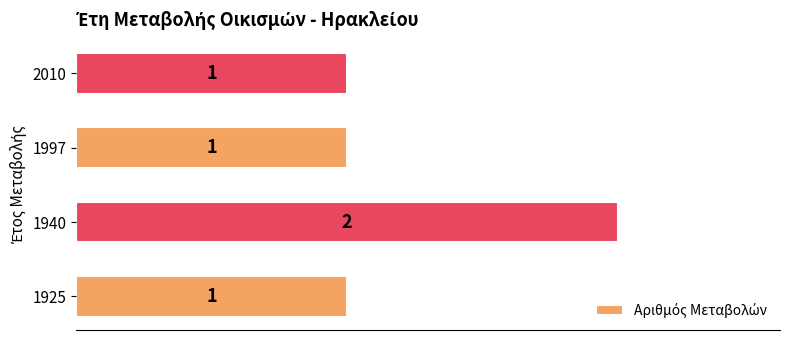

What is the minimum value shown in the chart?

1